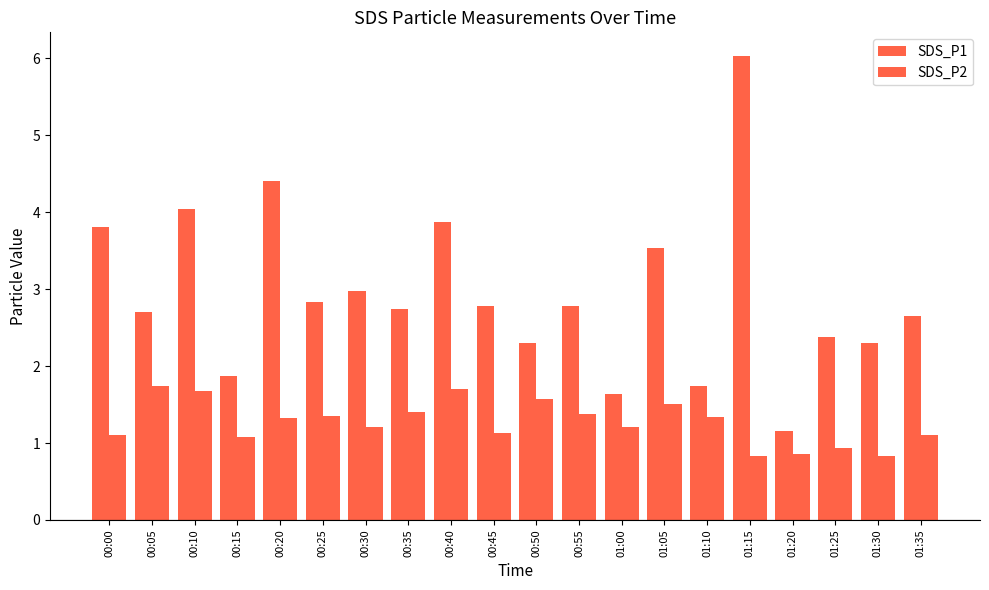

Reading left to right, transcribe all the data shown in this chart.

SDS_P1: 3.8	2.7	4.0	1.9	4.4	2.8	3.0	2.7	3.9	2.8	2.3	2.8	1.6	3.5	1.7	6.0	1.2	2.4	2.3	2.7
SDS_P2: 1.1	1.7	1.7	1.1	1.3	1.4	1.2	1.4	1.7	1.1	1.6	1.4	1.2	1.5	1.3	0.8	0.9	0.9	0.8	1.1